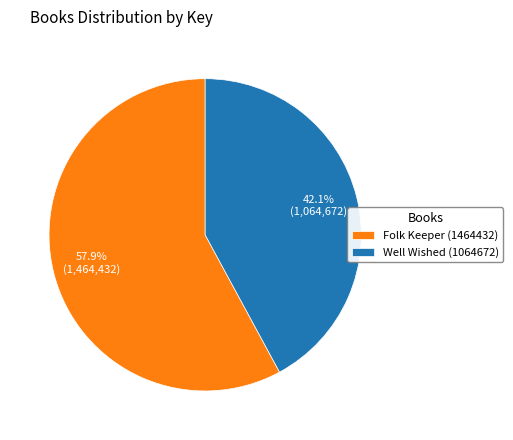

How many slices are in this pie chart?

2